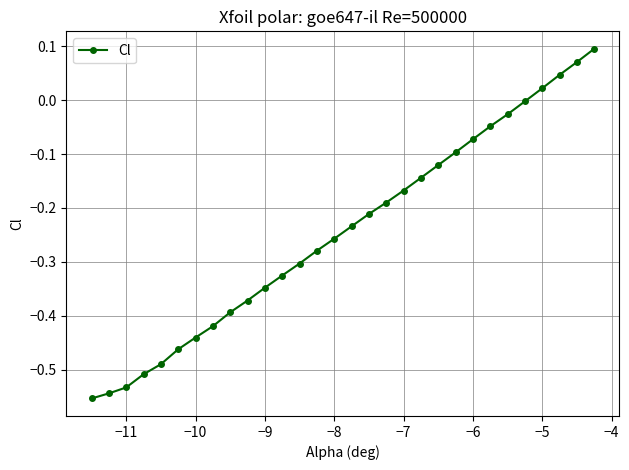

True or false: the data has more than 2 interior local peaks.

False